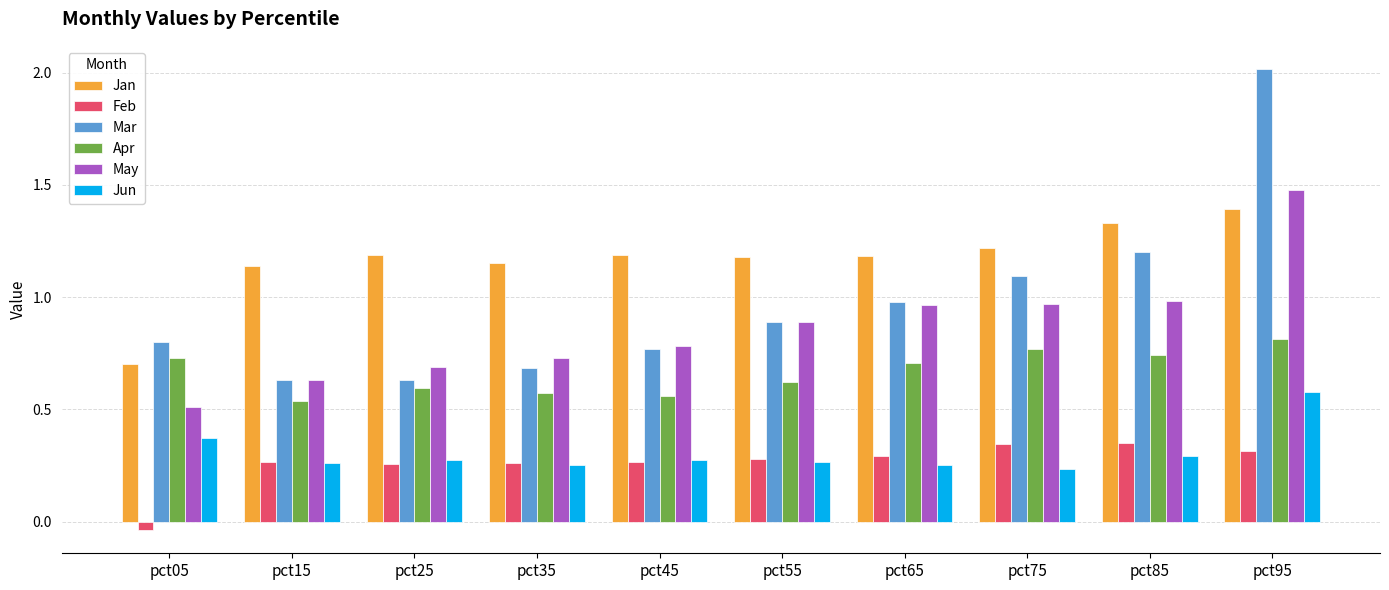

Count the number of categories in the chart.

10